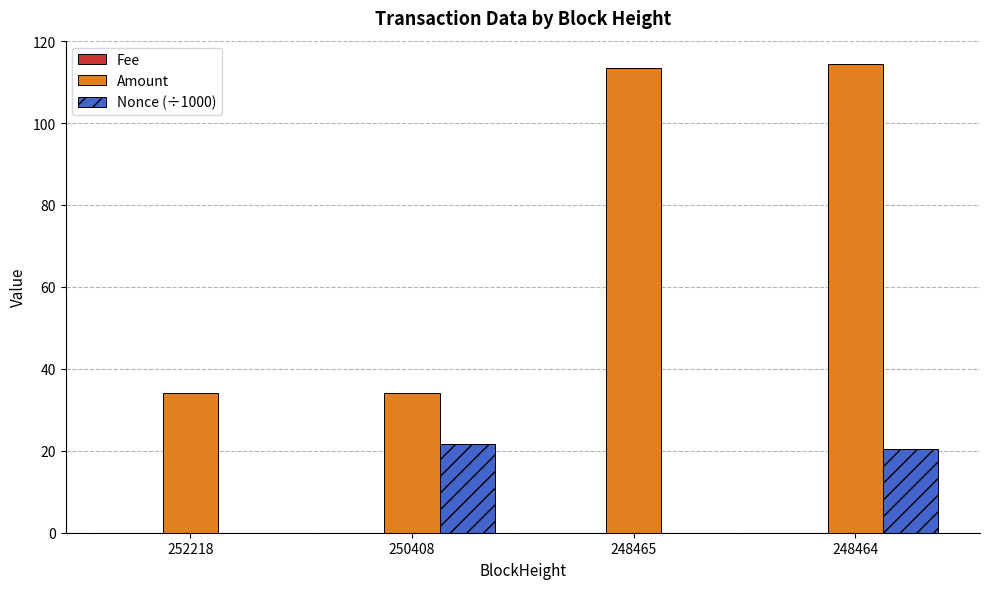

The Amount series shows 169.4 at 248464. True or false?

False